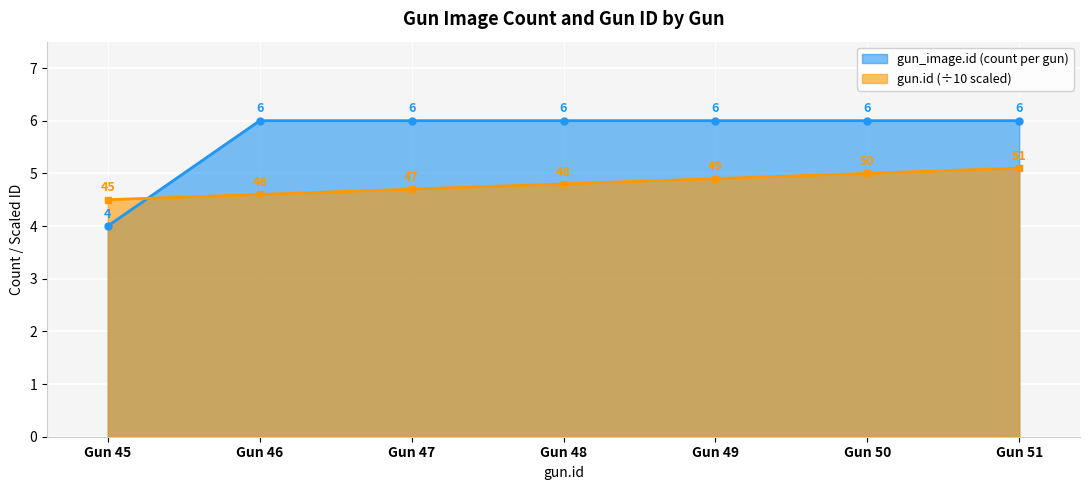

True or false: gun_image.id has a value of 6.0 at Gun 47.

True